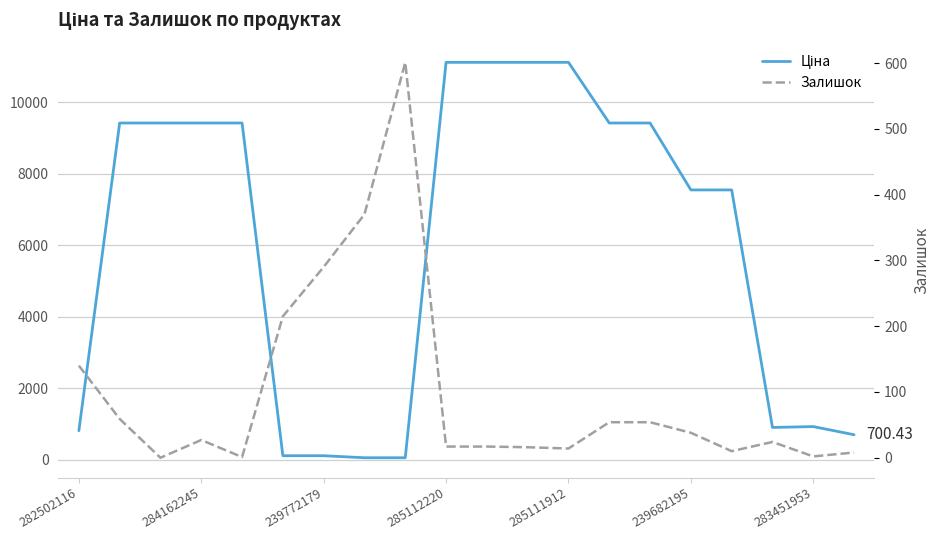

Where is Ціна nearest to the value 5585?

239682195